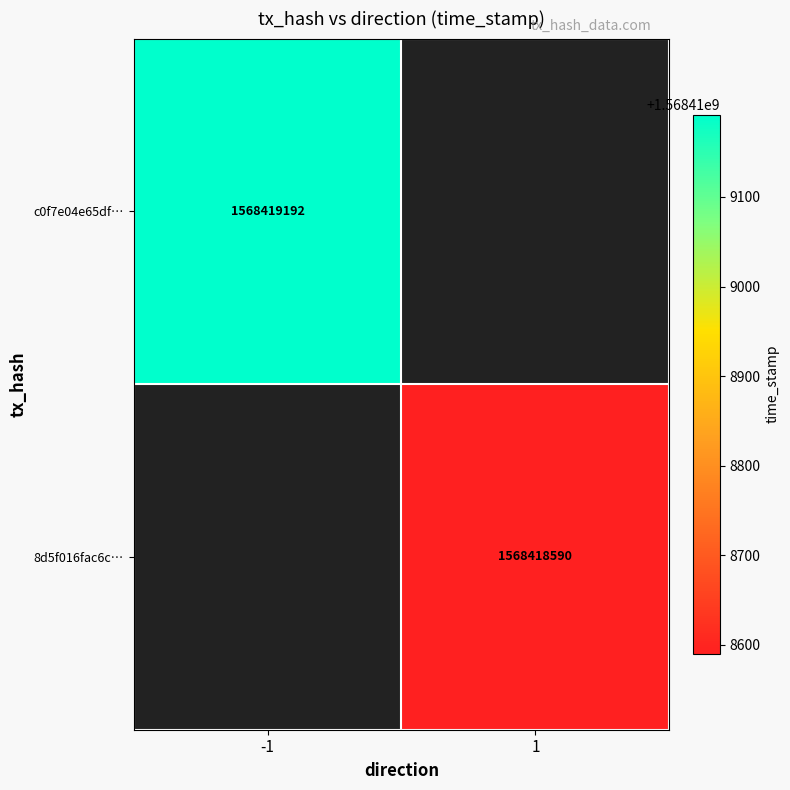

How many series are shown in this chart?

2